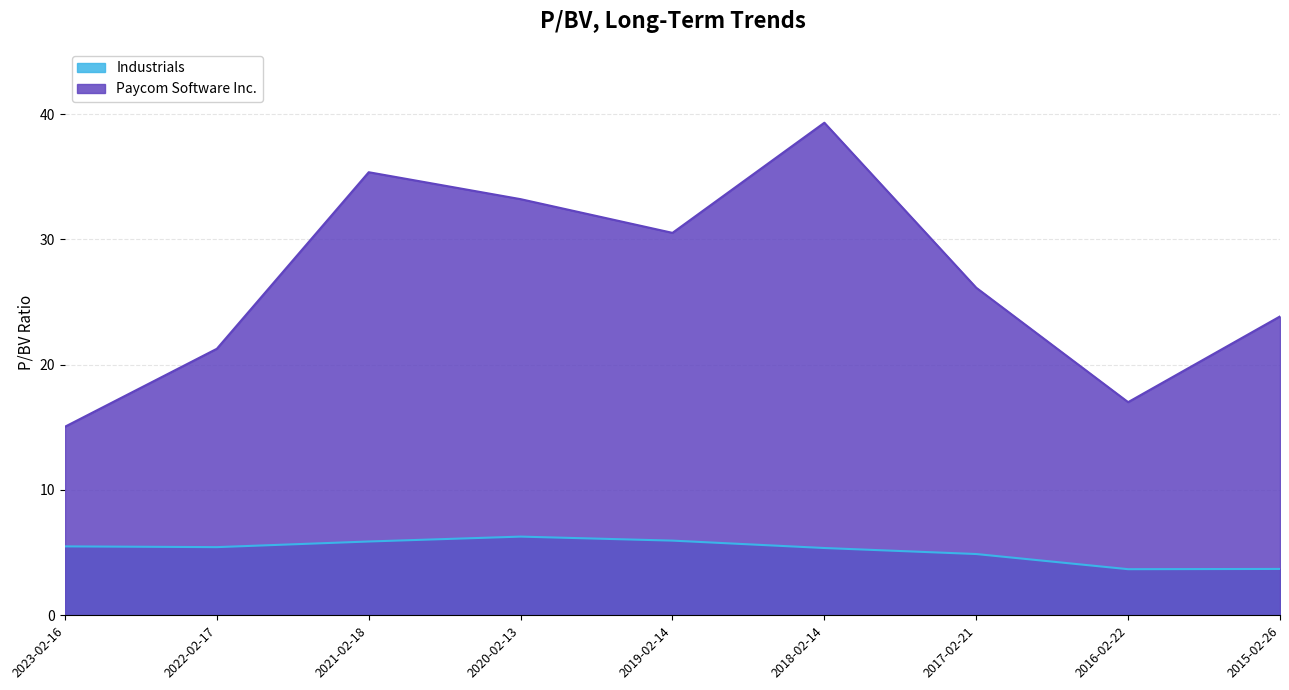

Reading right to left, extract all data points from this chart.

Paycom Software Inc.: 2015-02-26=23.9	2016-02-22=17.0	2017-02-21=26.1	2018-02-14=39.3	2019-02-14=30.5	2020-02-13=33.2	2021-02-18=35.4	2022-02-17=21.3	2023-02-16=15.1
Industrials: 2015-02-26=3.7	2016-02-22=3.7	2017-02-21=4.9	2018-02-14=5.4	2019-02-14=6.0	2020-02-13=6.3	2021-02-18=5.9	2022-02-17=5.4	2023-02-16=5.5